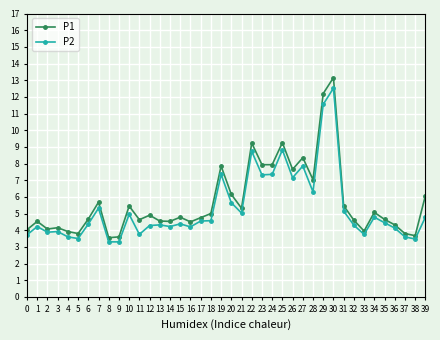

Which series has the largest total across all categories?

P1